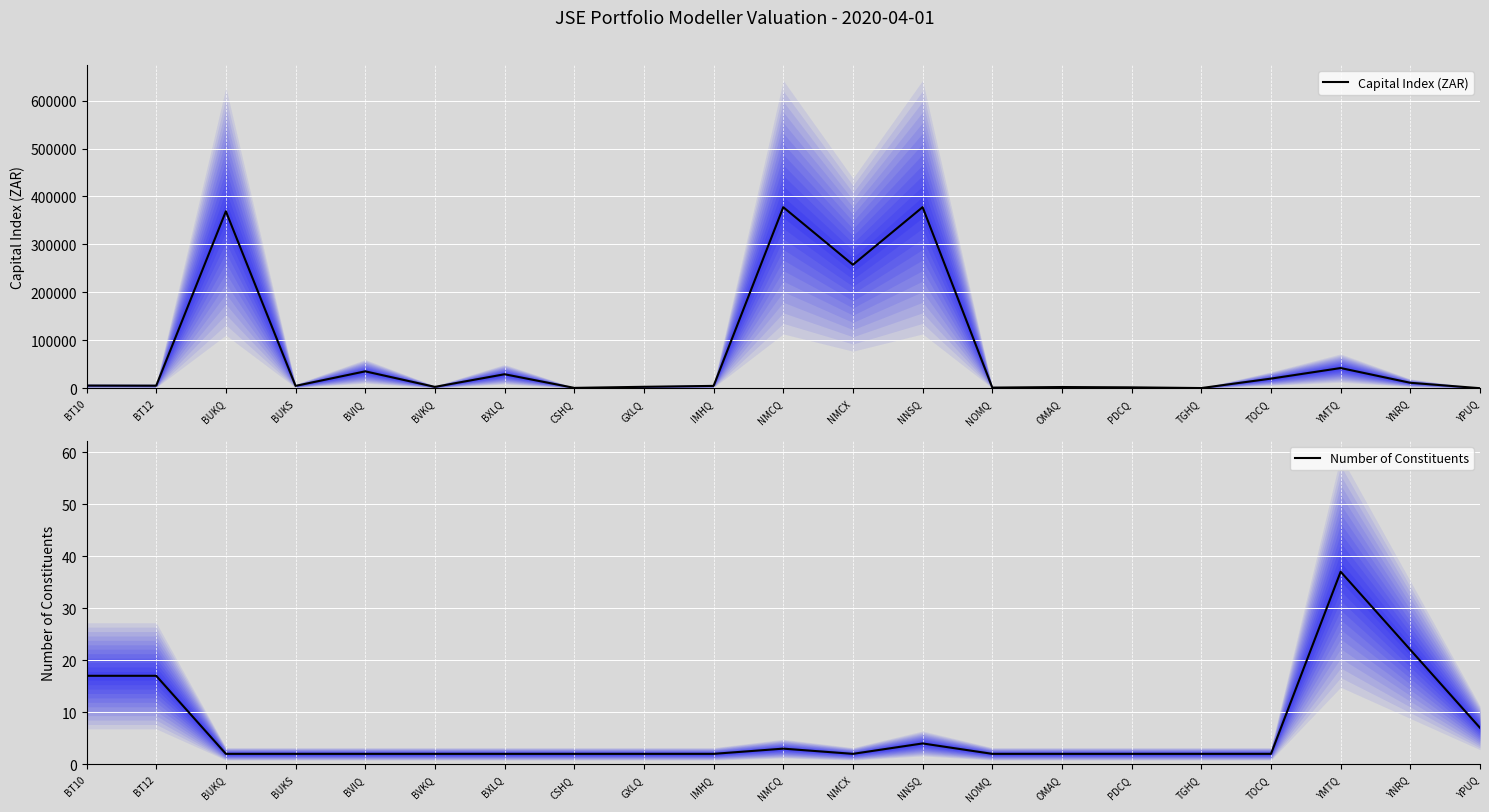

Which series changed the most between BUKS and NOMQ?

Capital Index (ZAR)